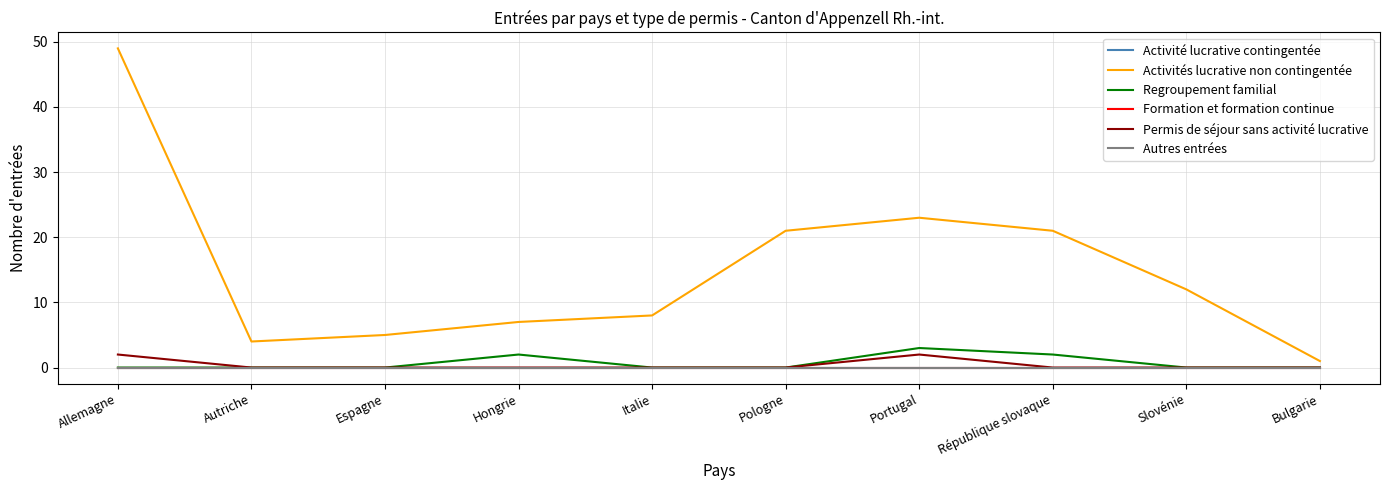

True or false: Formation et formation continue and Activités lucrative non contingentée cross at least once.

False